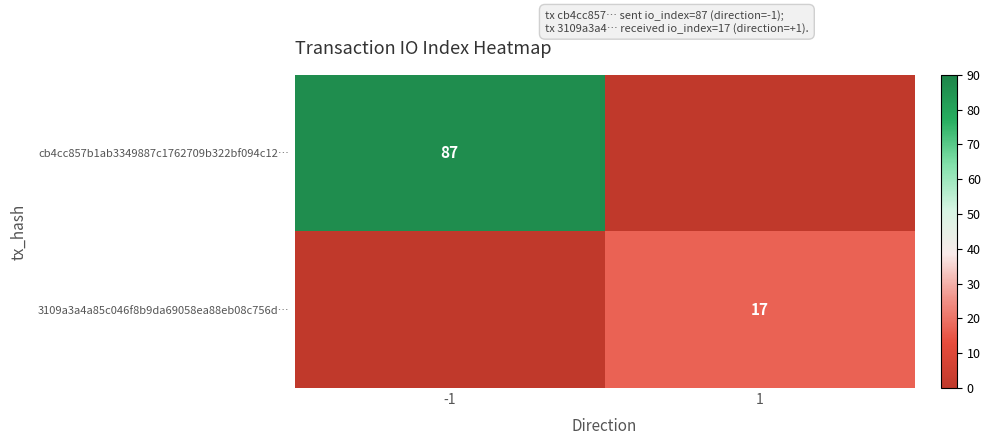

The cb4cc857b1ab3349887c1762709b322bf094c12… series shows 155 at -1. True or false?

False